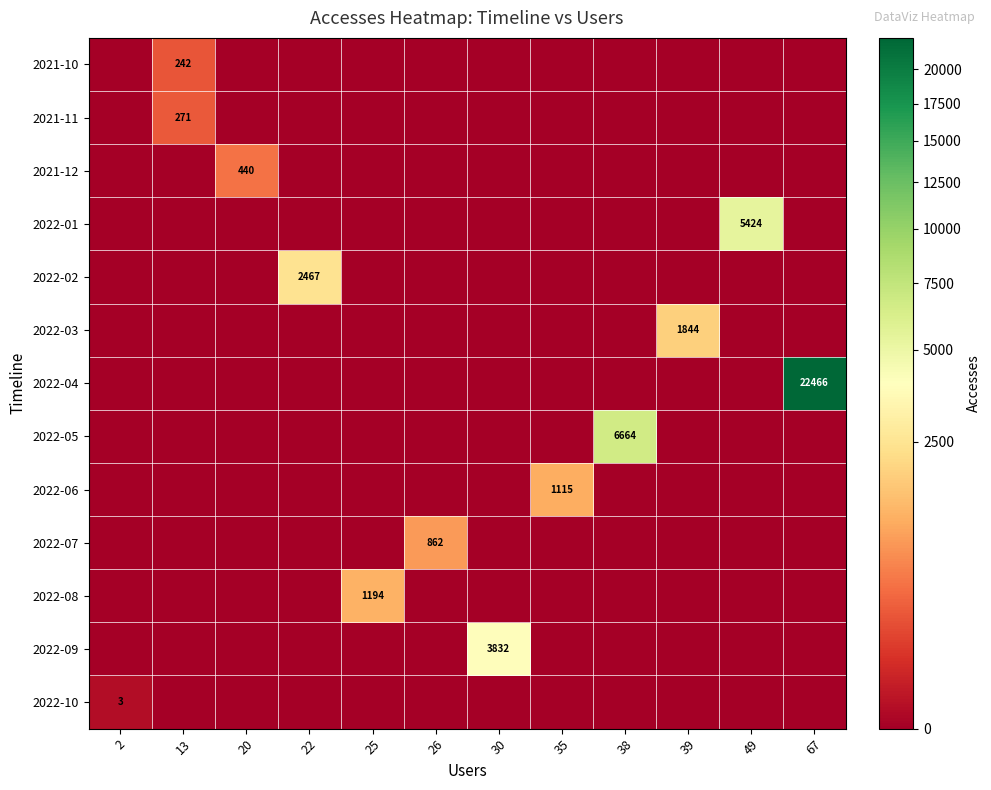

Which category has the lowest value across all series?

2